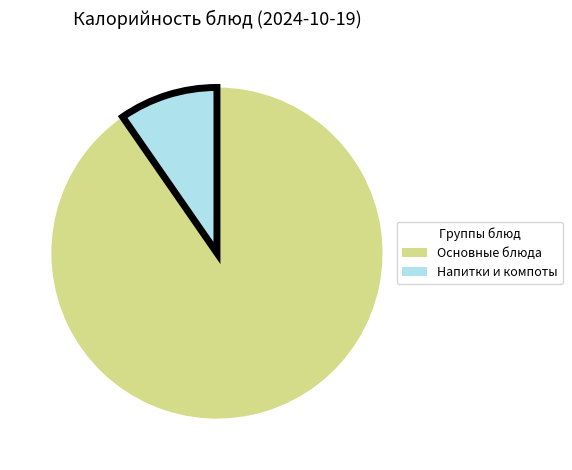

Is there any slice that represents more than half of the pie?

Yes